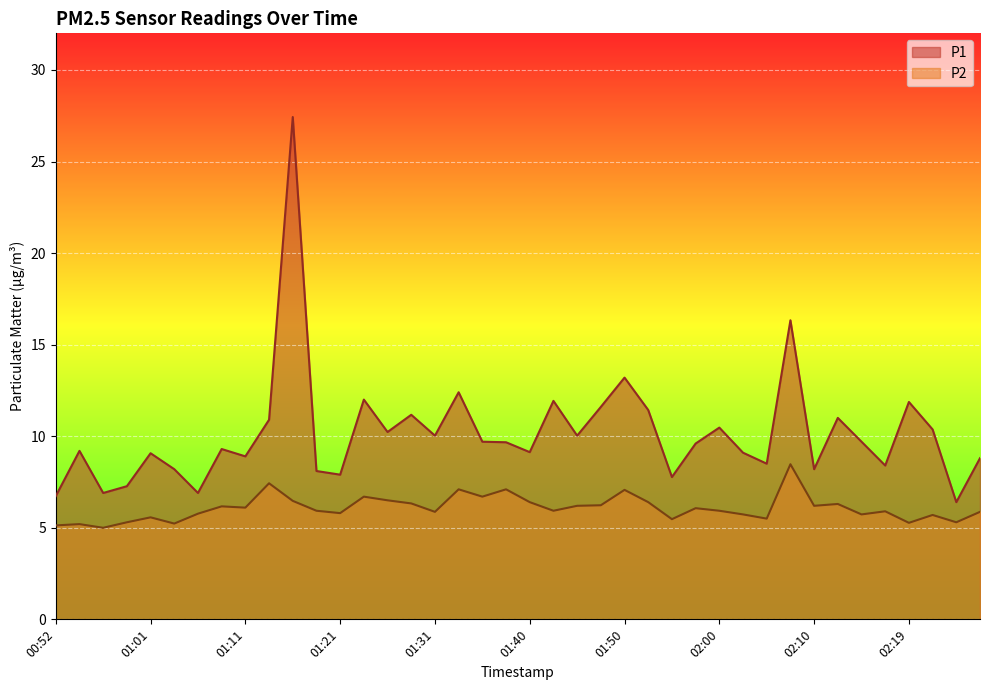

Reading left to right, extract all data points from this chart.

P1: 00:52=6.7	00:54=9.2	00:57=6.9	00:59=7.3	01:01=9.1	01:04=8.2	01:06=6.9	01:09=9.3	01:11=8.9	01:14=10.9	01:16=27.4	01:18=8.1	01:21=7.9	01:23=12.0	01:26=10.2	01:28=11.2	01:31=10.0	01:33=12.4	01:35=9.7	01:38=9.7	01:40=9.1	01:43=11.9	01:45=10.0	01:48=11.6	01:50=13.2	01:53=11.4	01:55=7.8	01:57=9.6	02:00=10.5	02:02=9.1	02:05=8.5	02:07=16.3	02:10=8.2	02:12=11.0	02:15=9.7	02:17=8.4	02:19=11.9	02:22=10.4	02:24=6.4	02:27=8.8
P2: 00:52=5.1	00:54=5.2	00:57=5.0	00:59=5.3	01:01=5.6	01:04=5.2	01:06=5.8	01:09=6.2	01:11=6.1	01:14=7.4	01:16=6.5	01:18=5.9	01:21=5.8	01:23=6.7	01:26=6.5	01:28=6.3	01:31=5.9	01:33=7.1	01:35=6.7	01:38=7.1	01:40=6.4	01:43=5.9	01:45=6.2	01:48=6.2	01:50=7.1	01:53=6.4	01:55=5.5	01:57=6.1	02:00=5.9	02:02=5.7	02:05=5.5	02:07=8.5	02:10=6.2	02:12=6.3	02:15=5.7	02:17=5.9	02:19=5.3	02:22=5.7	02:24=5.3	02:27=5.9